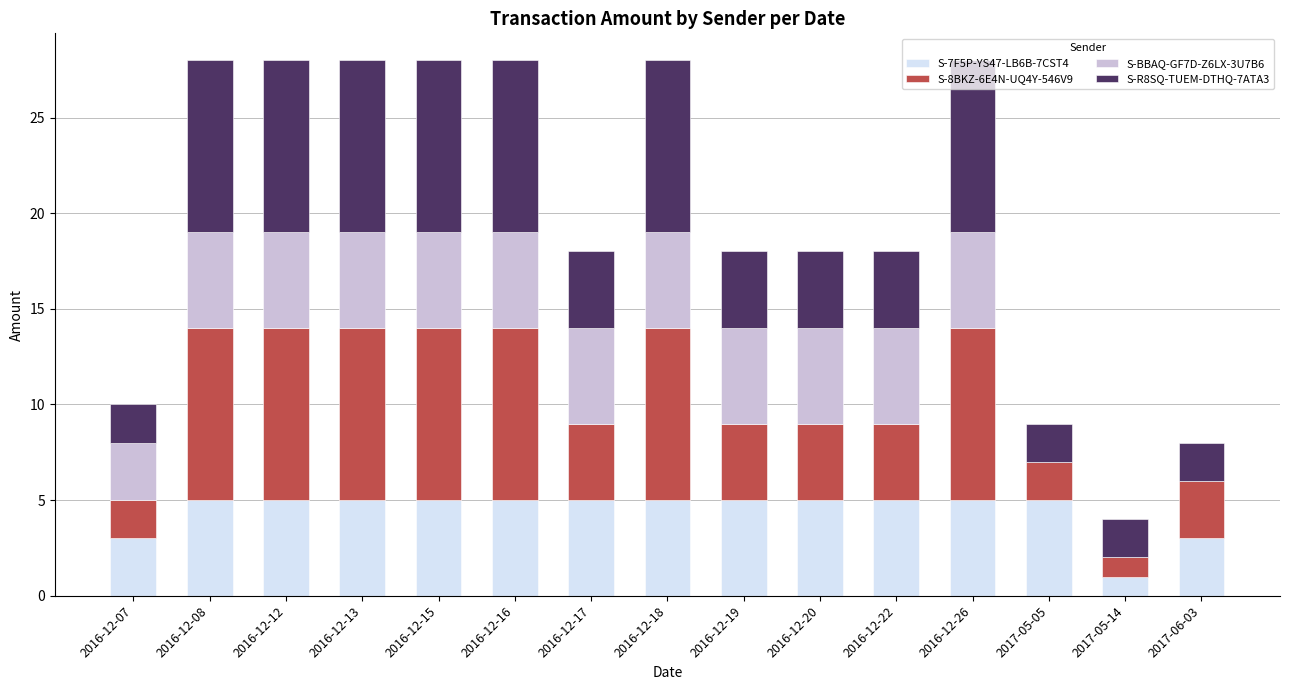

What is the total value across all series at 2016-12-07?

10